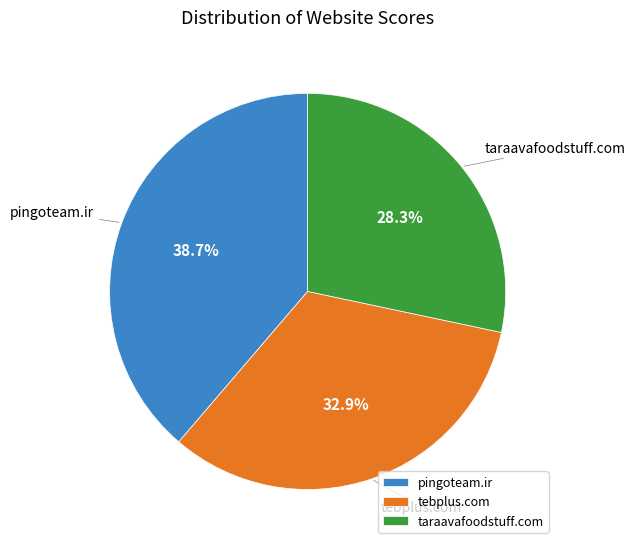

What percentage is NOT represented by taraavafoodstuff.com?

71.7%